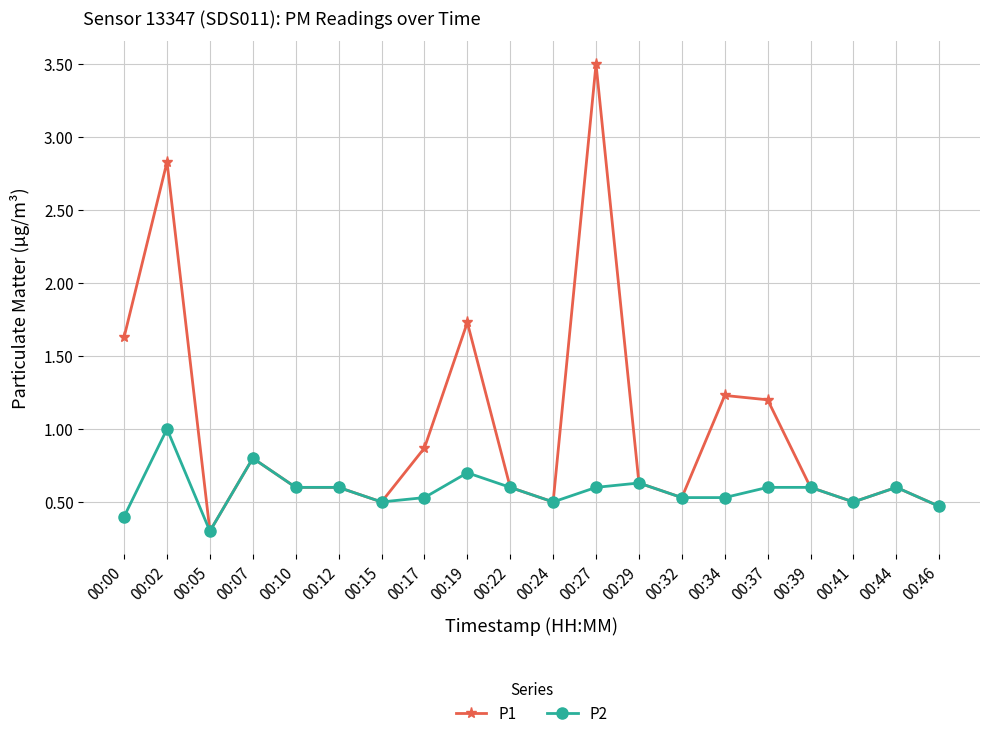

What is the difference between the highest and lowest values at 00:00?

1.2